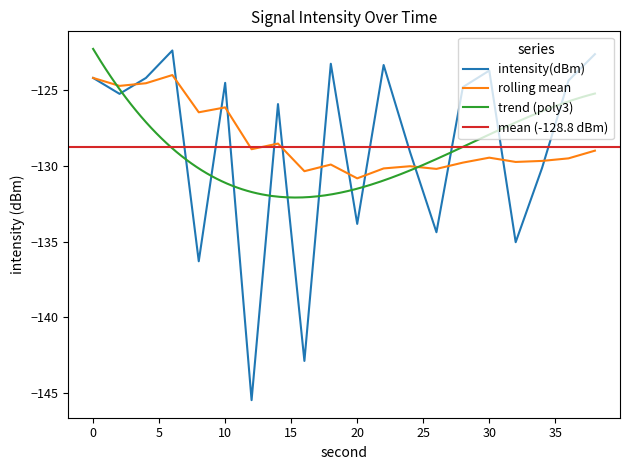

What is the smallest value displayed?

-145.5